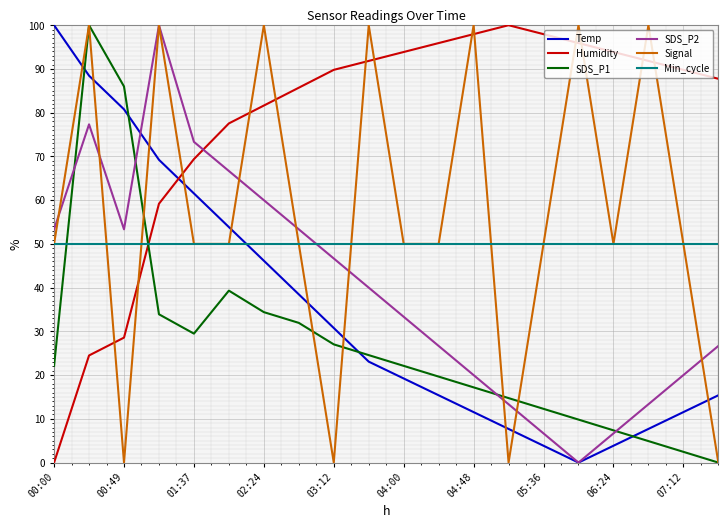

After their last crossing, which series has the higher values: Temp or Signal?

Temp